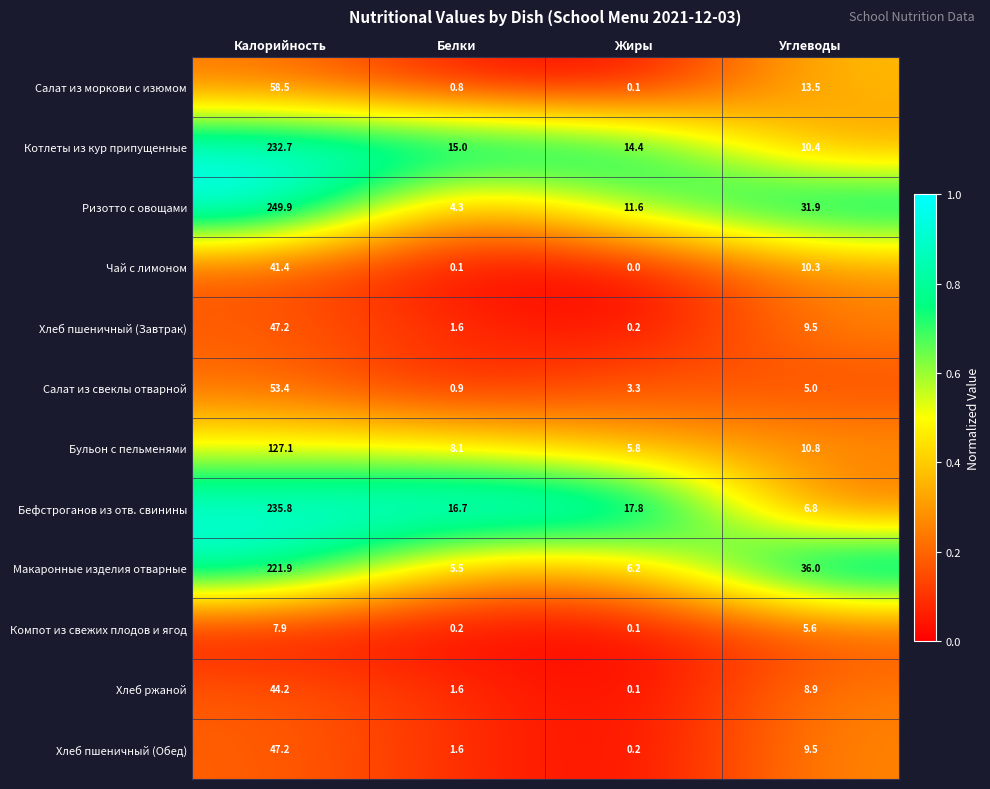

Rank the categories by Хлеб пшеничный (Завтрак) value from highest to lowest.

Калорийность, Углеводы, Белки, Жиры